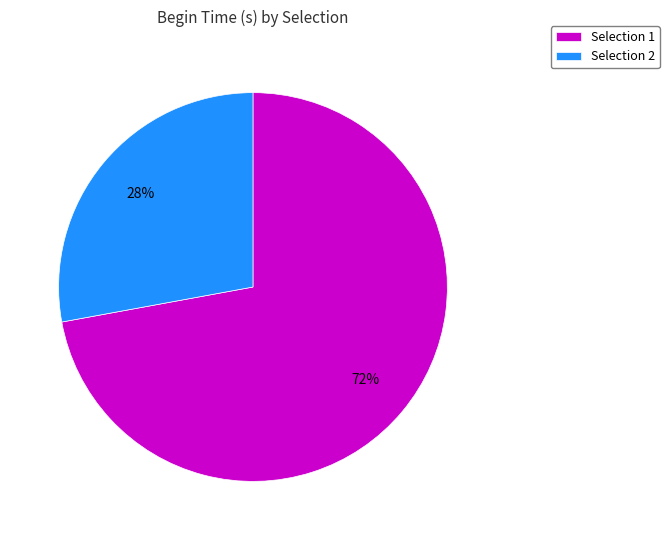

Does Selection 2 represent more than half of the total?

No